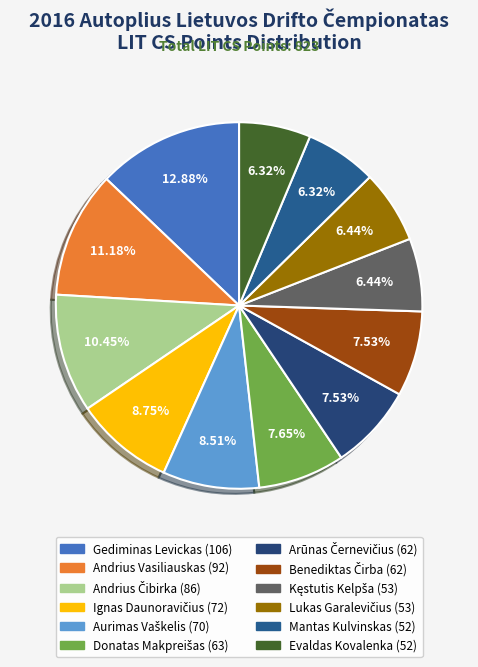

Is there any slice that represents more than half of the pie?

No